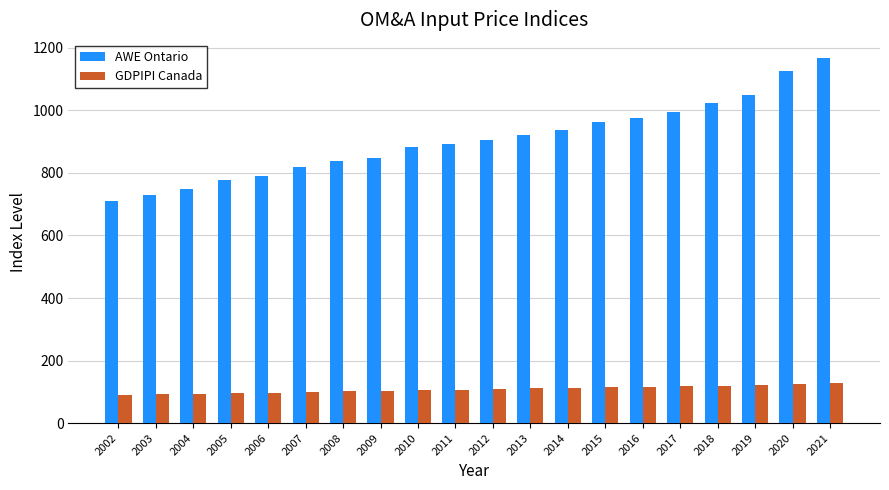

What is the value of the AWE Ontario bar at the 18th from the left?

1049.7